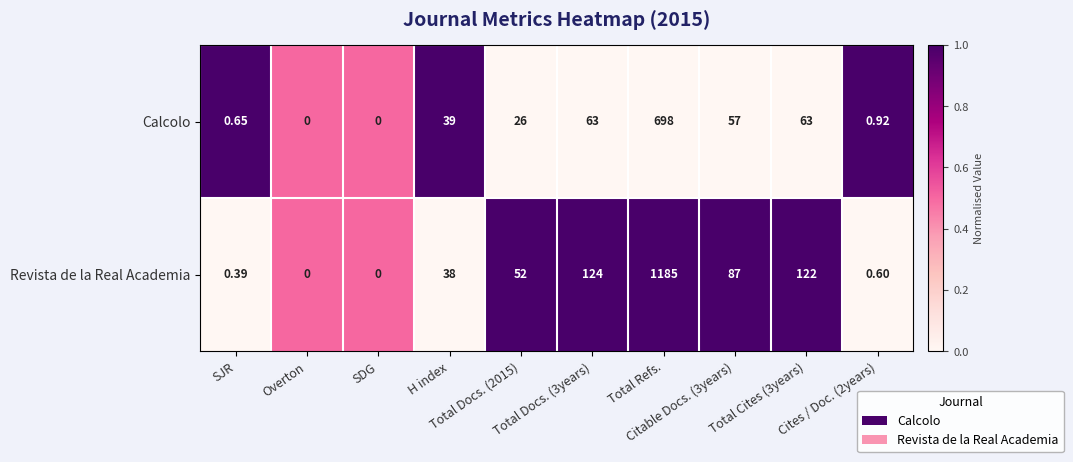

Rank the series by their average value, from lowest to highest.

Calcolo, Revista de la Real Academia